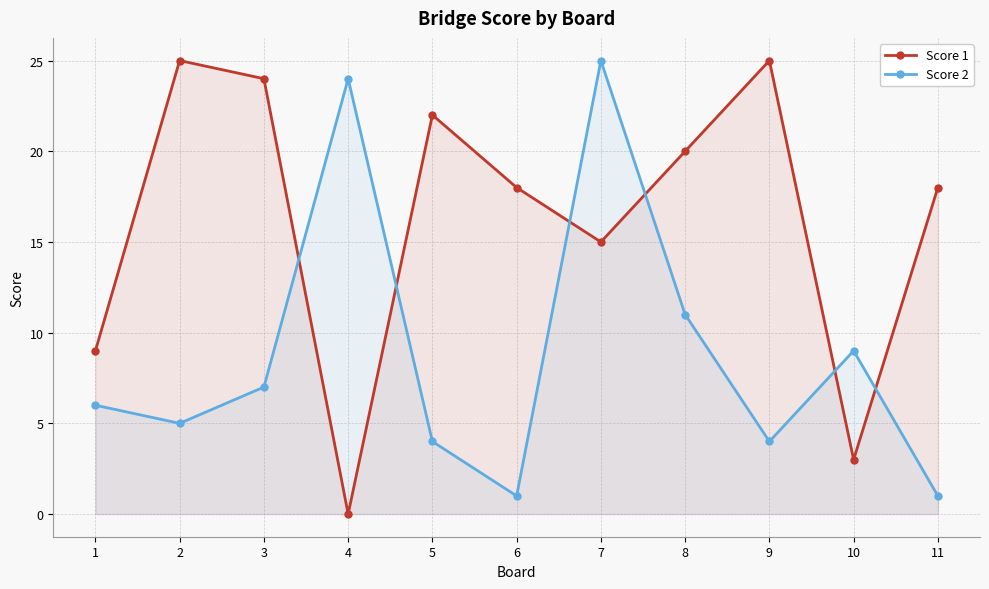

What is the total value across all series at 9?

29